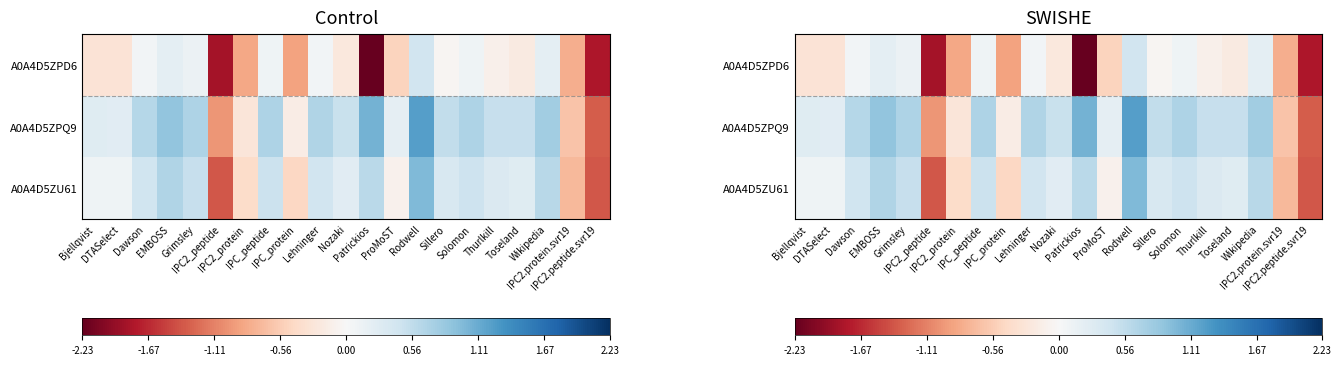

Is it true that A0A4D5ZPQ9 equals 0.4 at Dawson?

False